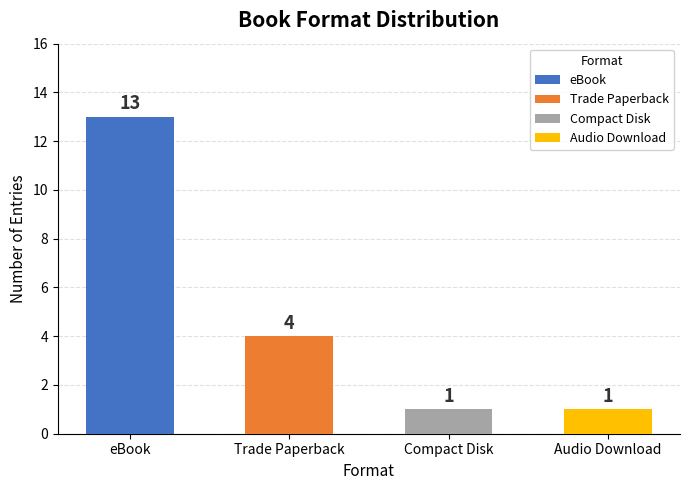

What is the approximate value at Compact Disk?

1